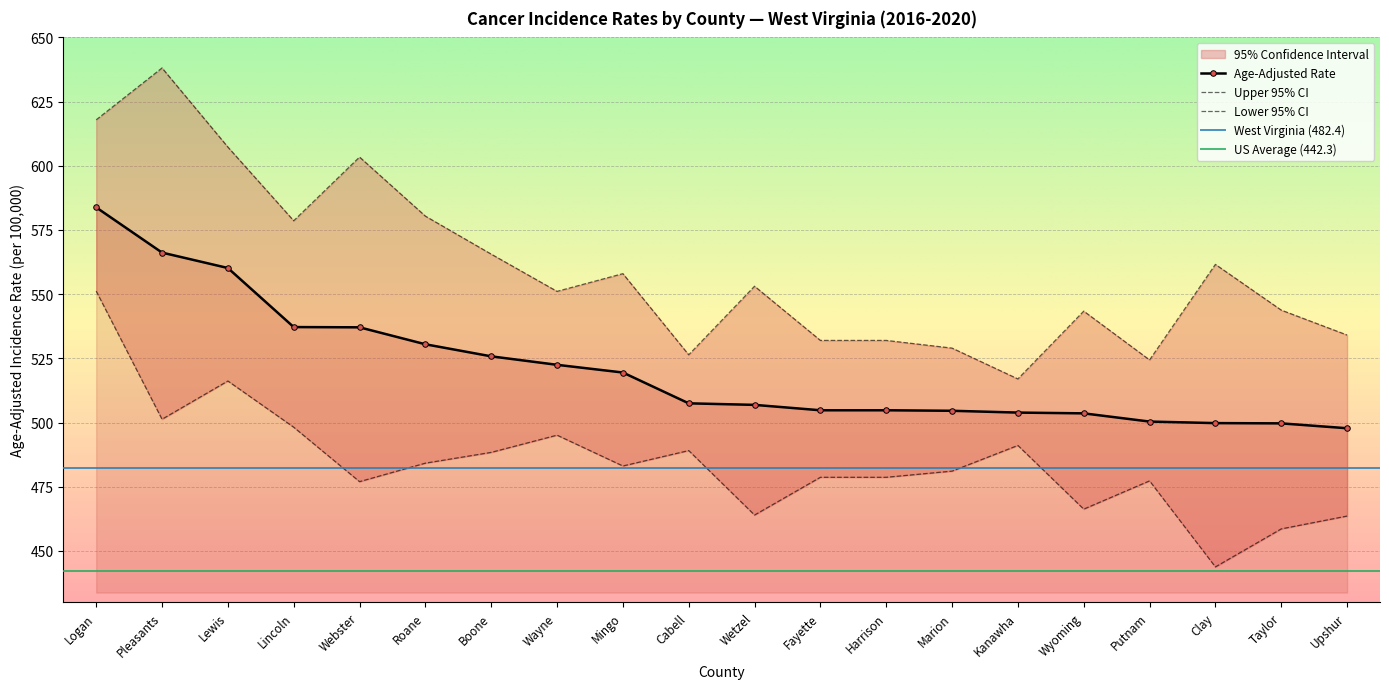

Is this an area chart (filled region under the line)?

No